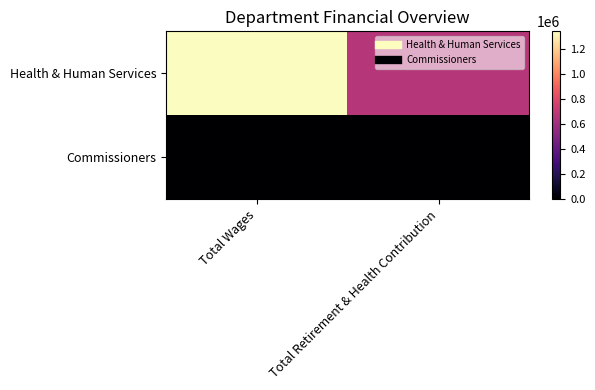

Which series has the widest spread of values?

Health & Human Services